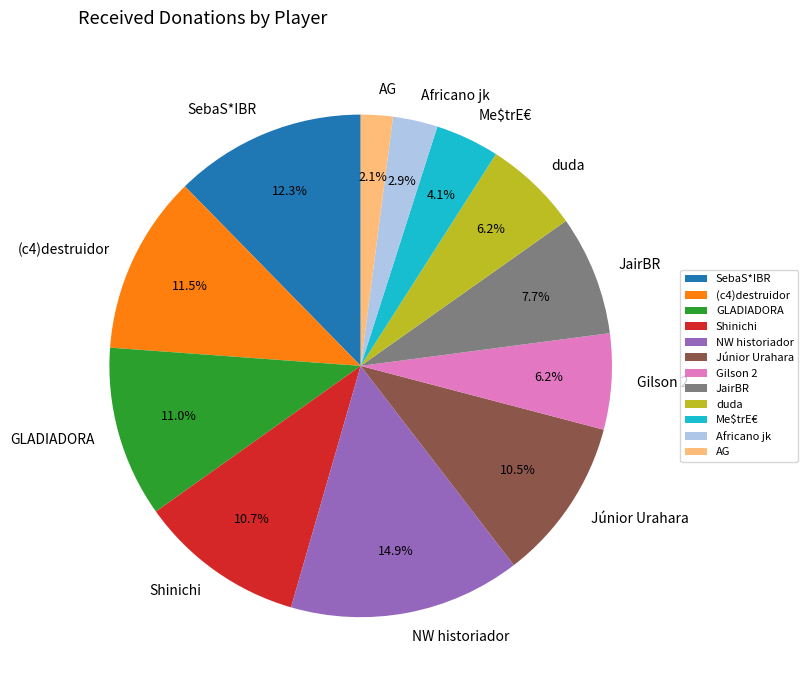

How many slices are in this pie chart?

12